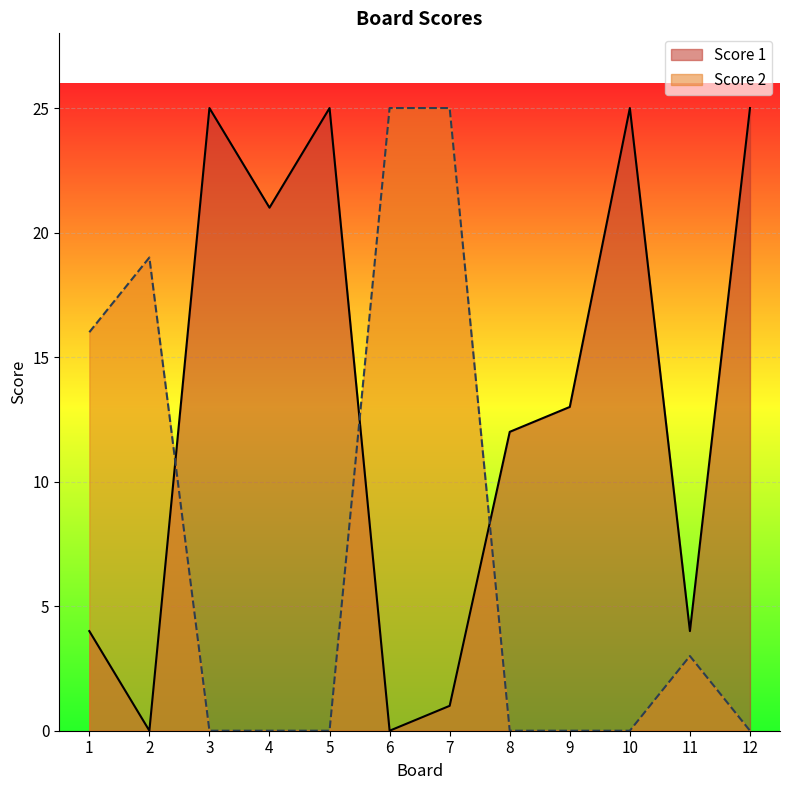

Rank the series at 7 from highest to lowest value.

Score 2, Score 1